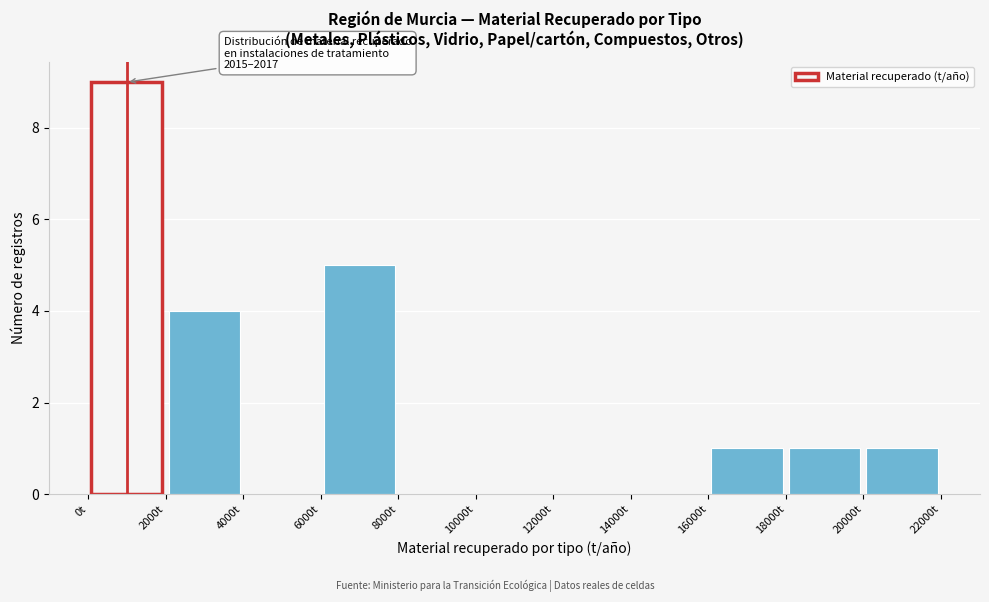

Over which range of the x-axis is the bar tallest?

0 to 2000